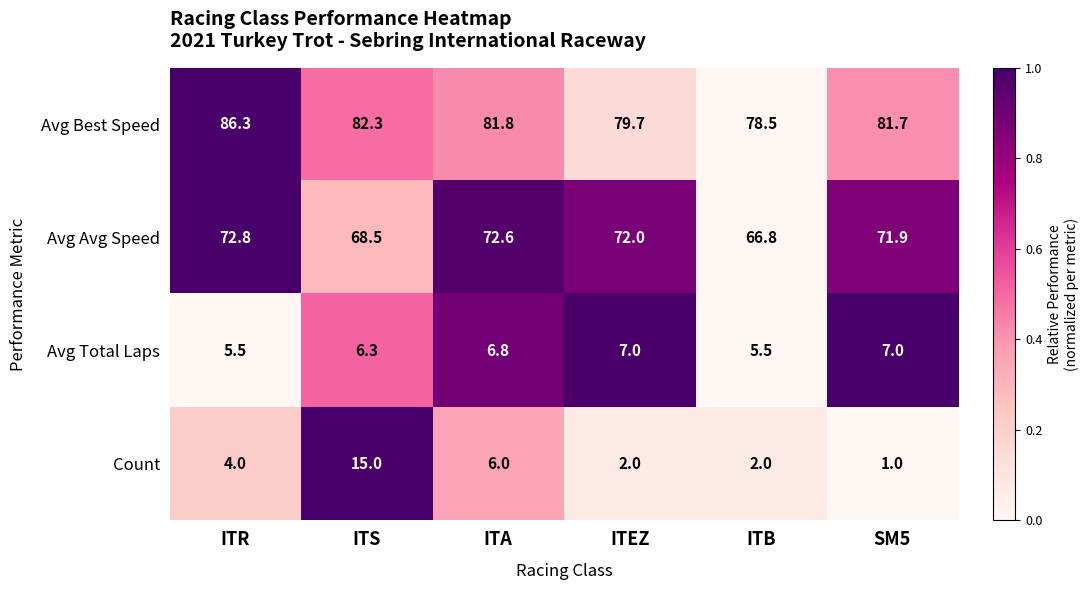

Which series has the widest spread of values?

Count